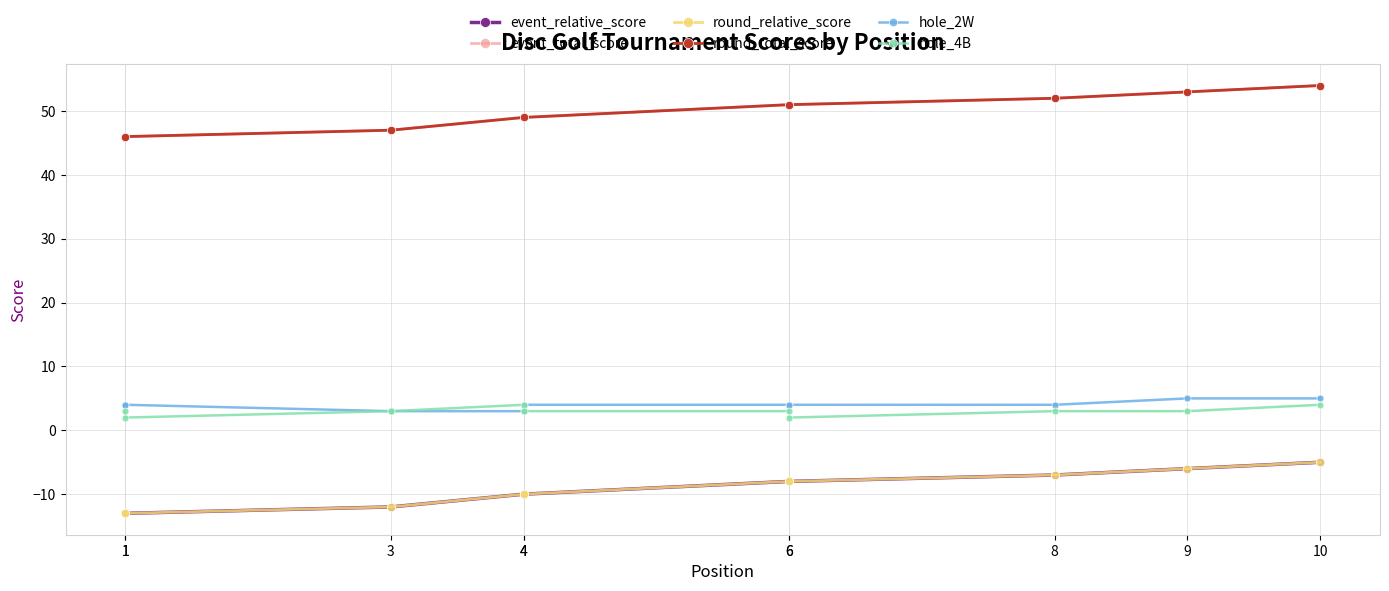

True or false: hole_2W and hole_4B intersect in this chart.

True